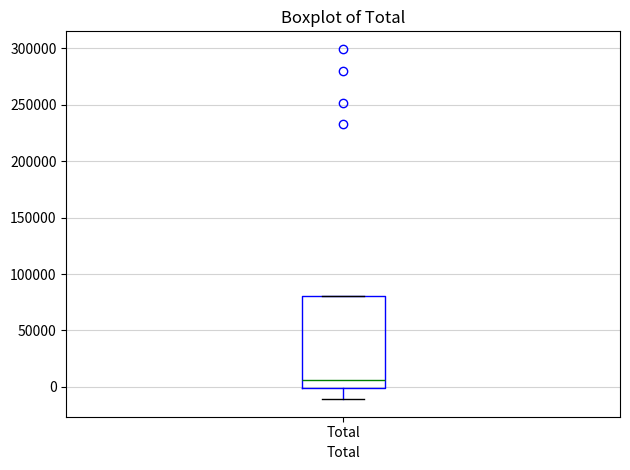

Read this box plot against the y-axis: the position of the median line, the range covered by the box, and the ends of both whiskers. The values are not printed on the chart, so give them approximately, as read against the axis.

median 5000, box 0 to 80000, whiskers -10000 to 80000